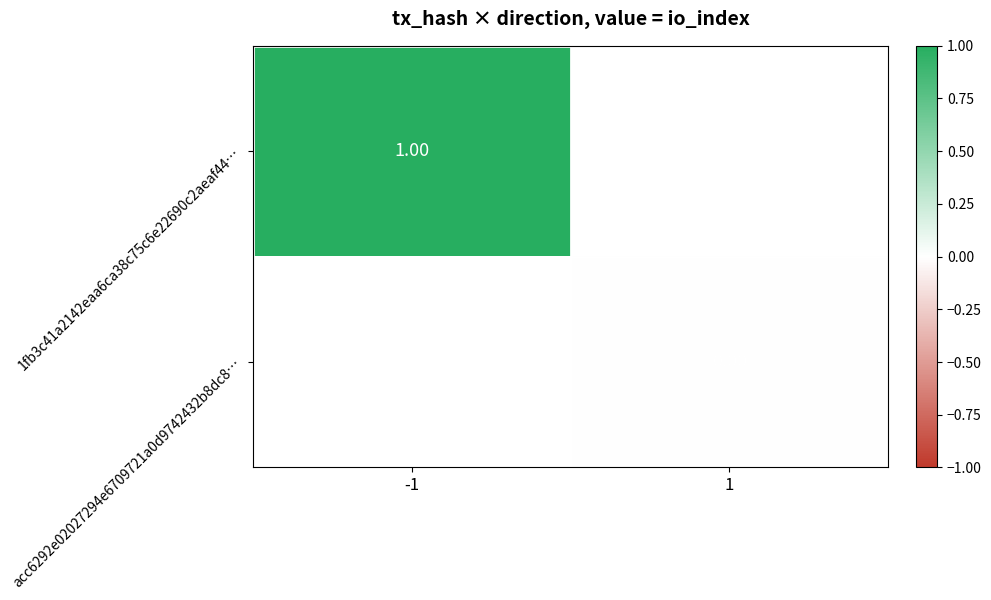

Between 1 and -1, which is larger?

-1